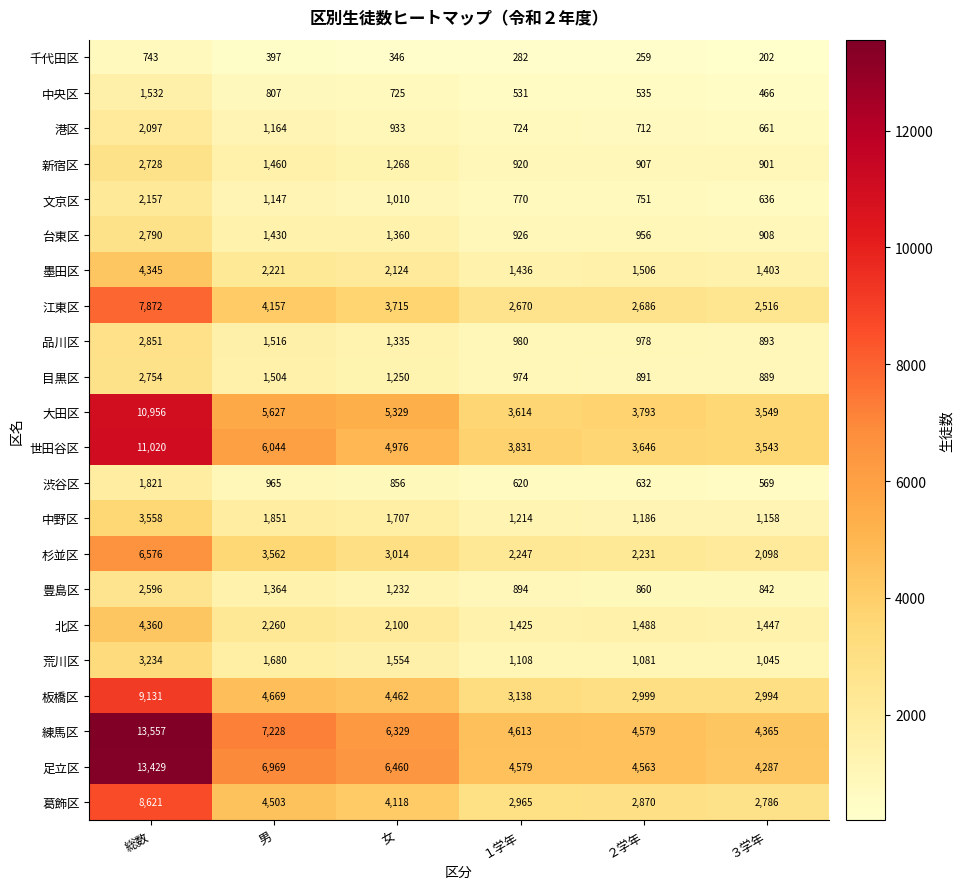

The 中野区 series shows 637 at 男. True or false?

False